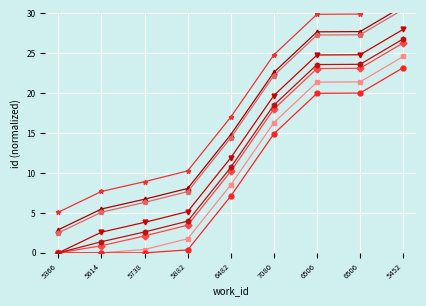

Count the number of categories in the chart.

9